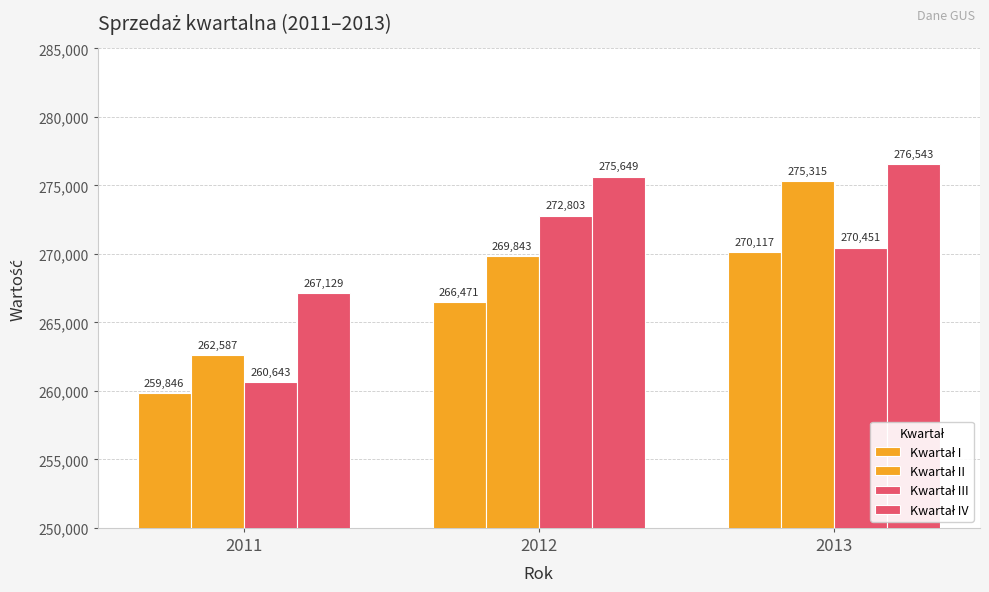

The value of Kwartał III at 2012 is 56403. True or false?

False